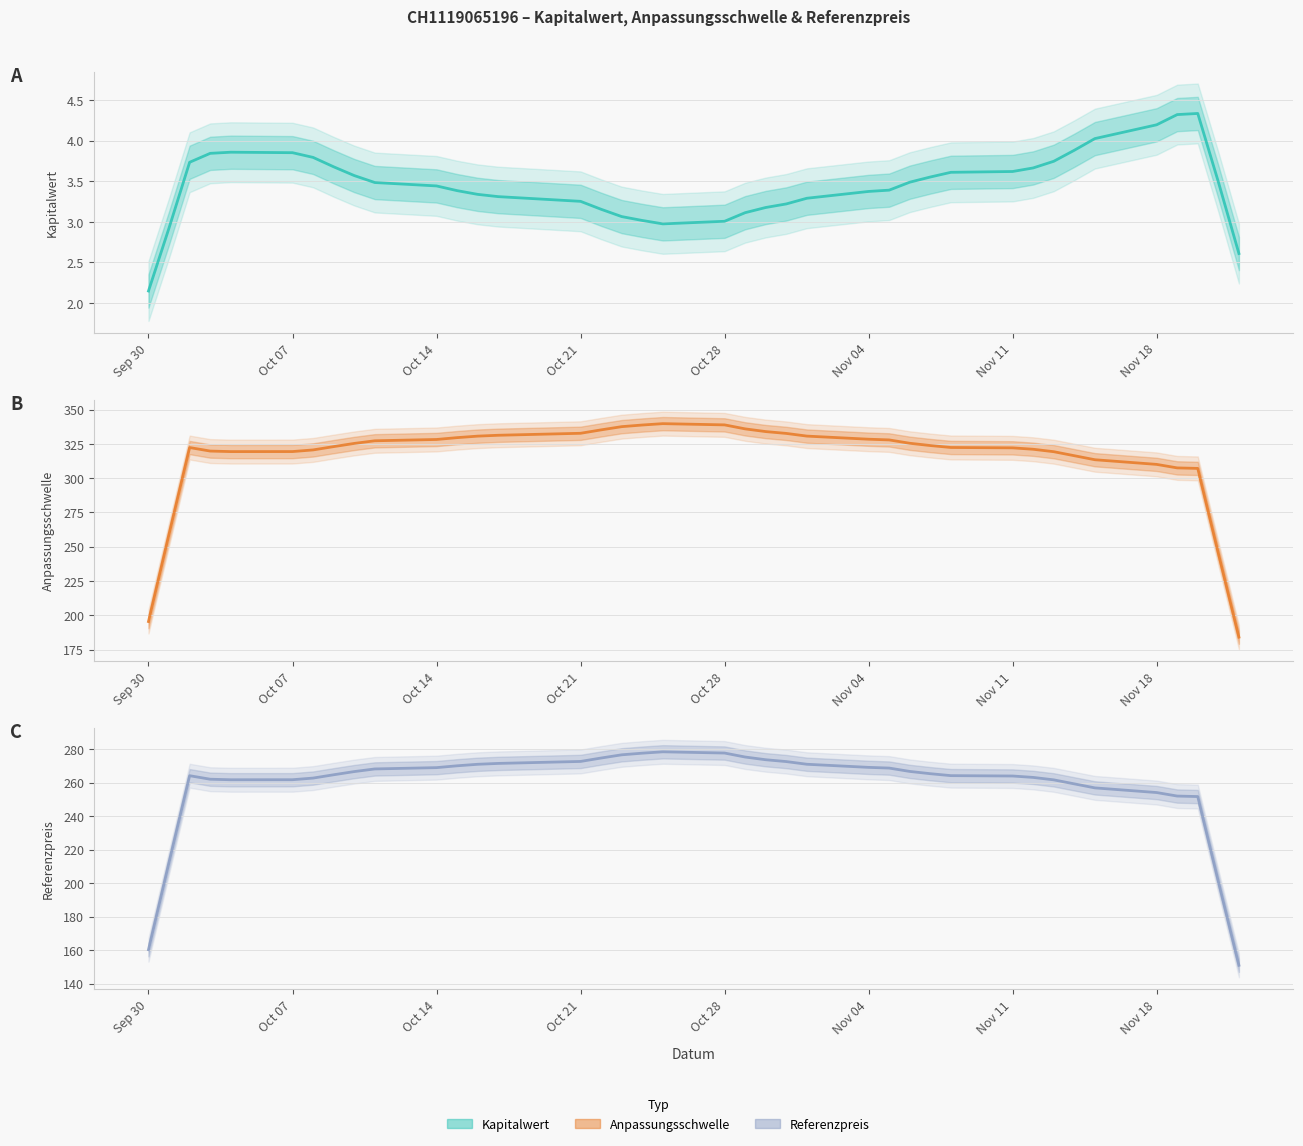

What is the difference between the second highest and second lowest values in the Kapitalwert series?

1.7